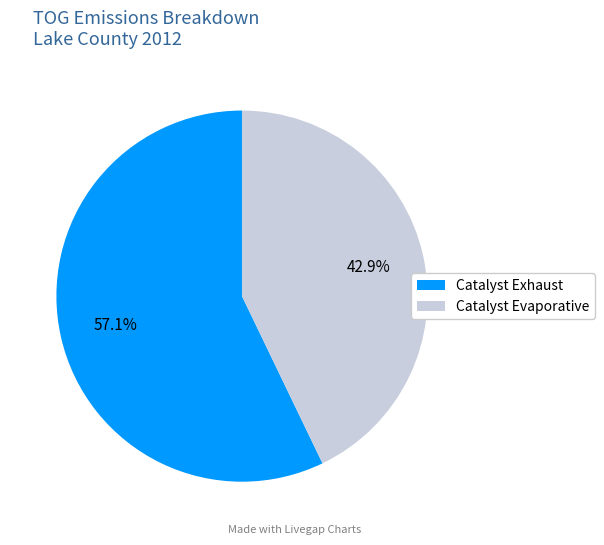

Which has a higher value, Catalyst Evaporative or Catalyst Exhaust?

Catalyst Exhaust